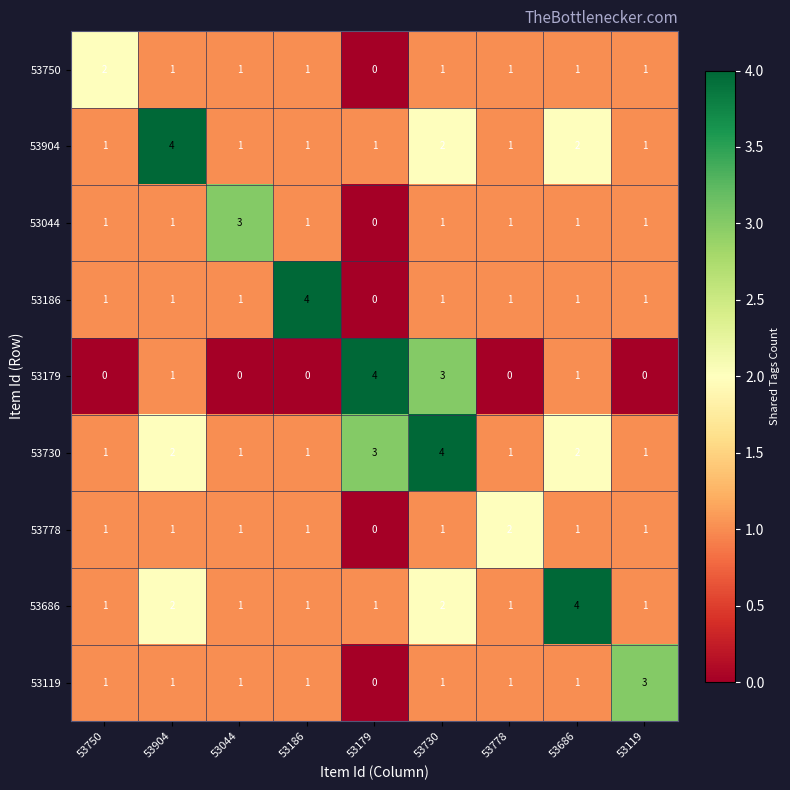

What is the sum of the 53686 values at 53904 and 53686?

6